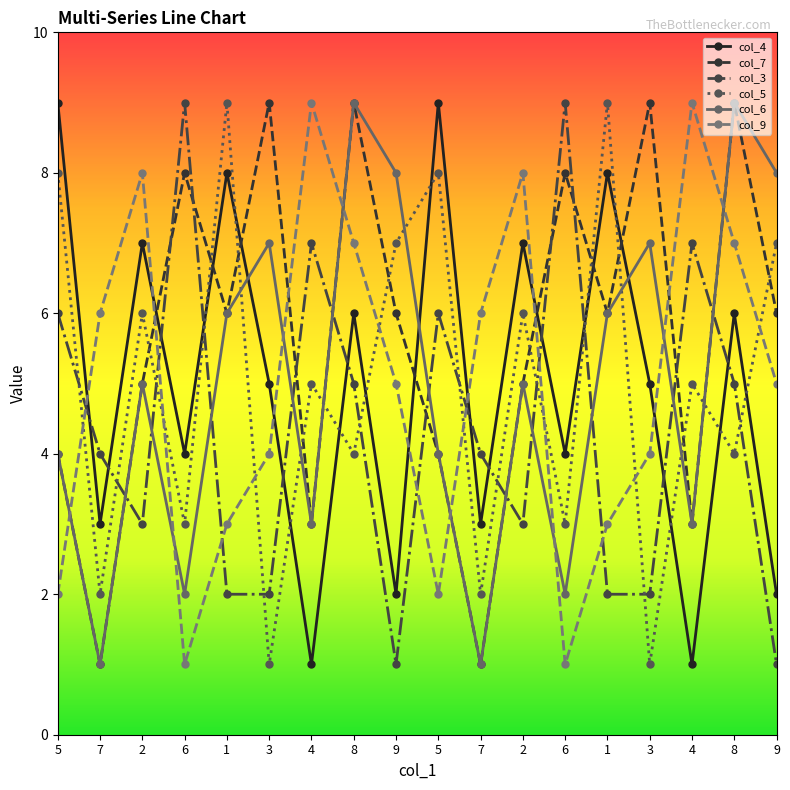

Is this an area chart (filled region under the line)?

No